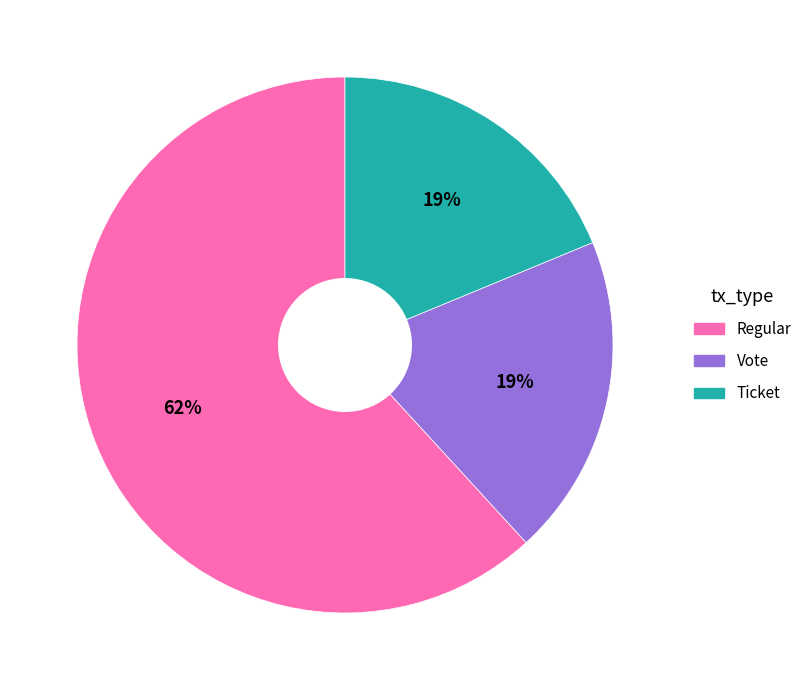

Is the sum of Vote and Ticket greater than half?

No